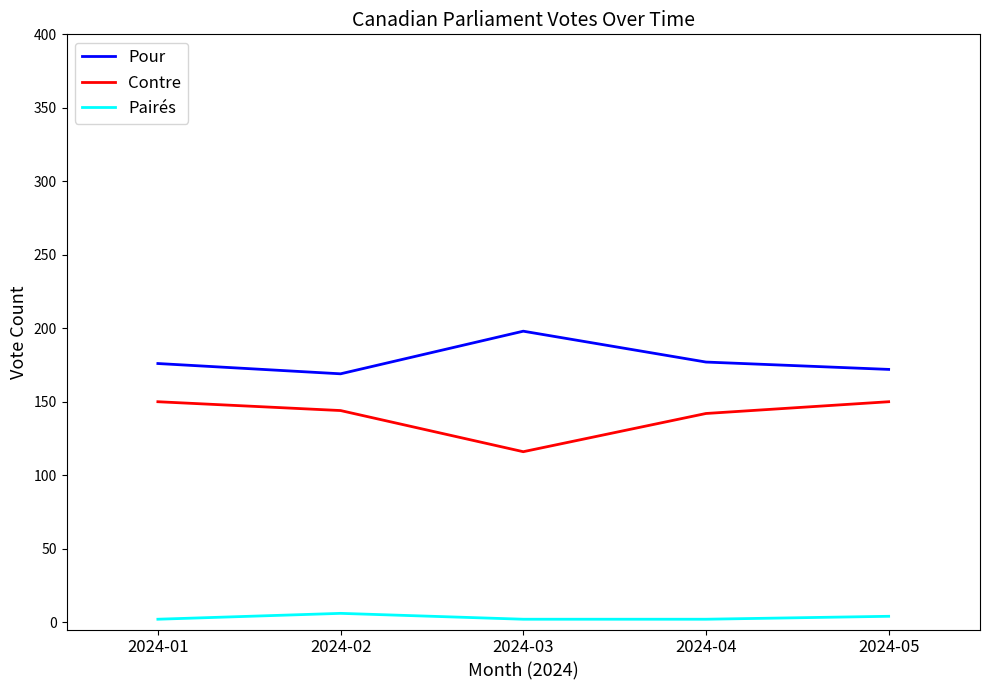

True or false: Pour and Contre intersect in this chart.

False